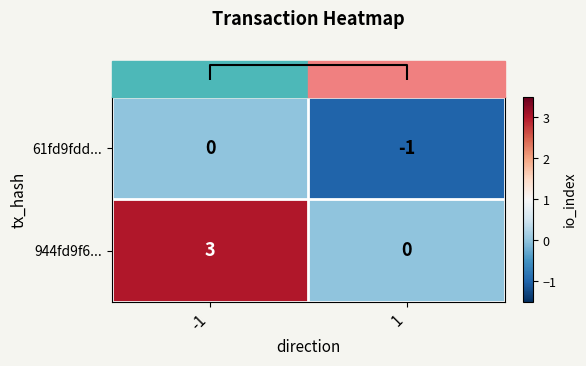

What is the smallest value displayed?

-1